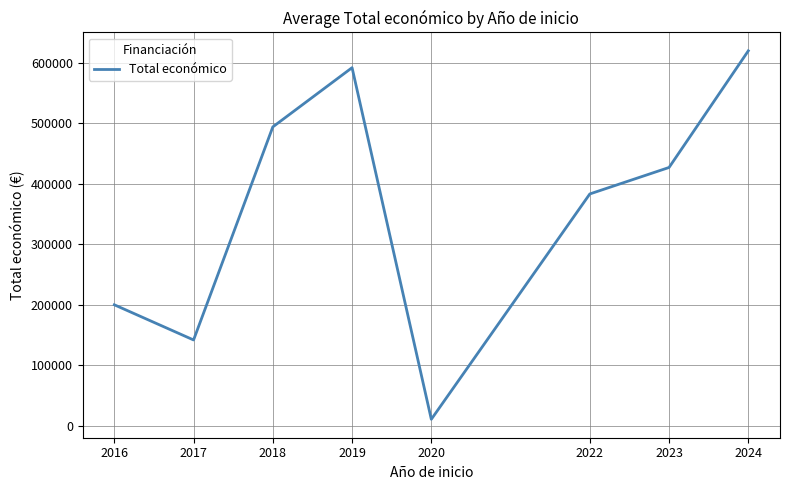

What is the sum of all values?

2868297.1